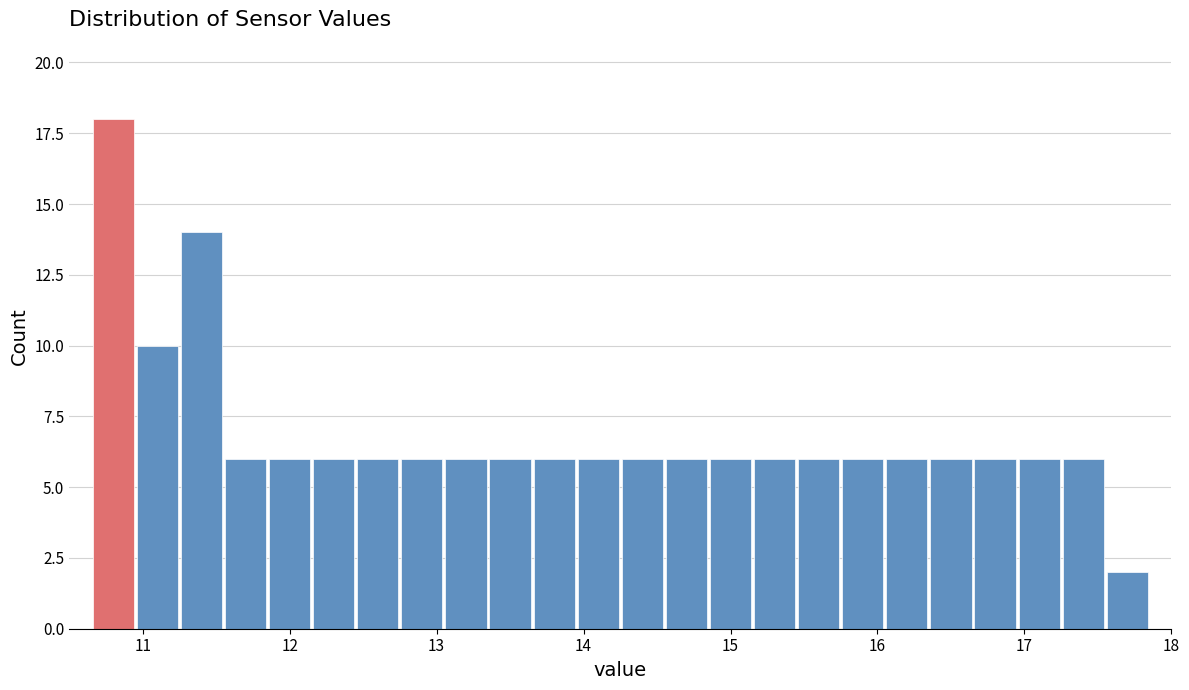

Around what value on the x-axis is the tallest bar? Give the approximate position of its centre, as read against the axis.

10.8